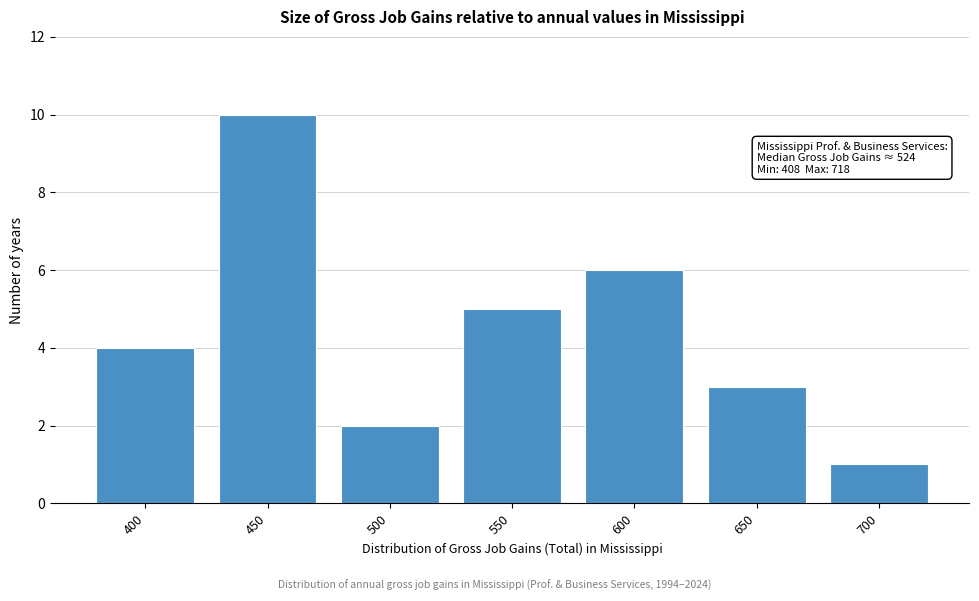

Reading left to right, list all the values displayed in this chart.

400=4	450=10	500=2	550=5	600=6	650=3	700=1